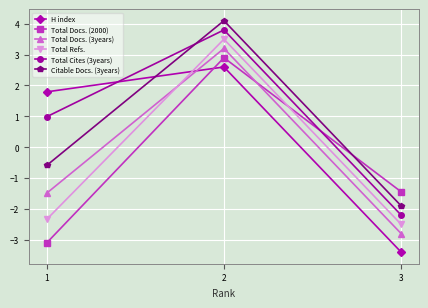

Where is Total Docs. (2000) nearest to the value 0?

3